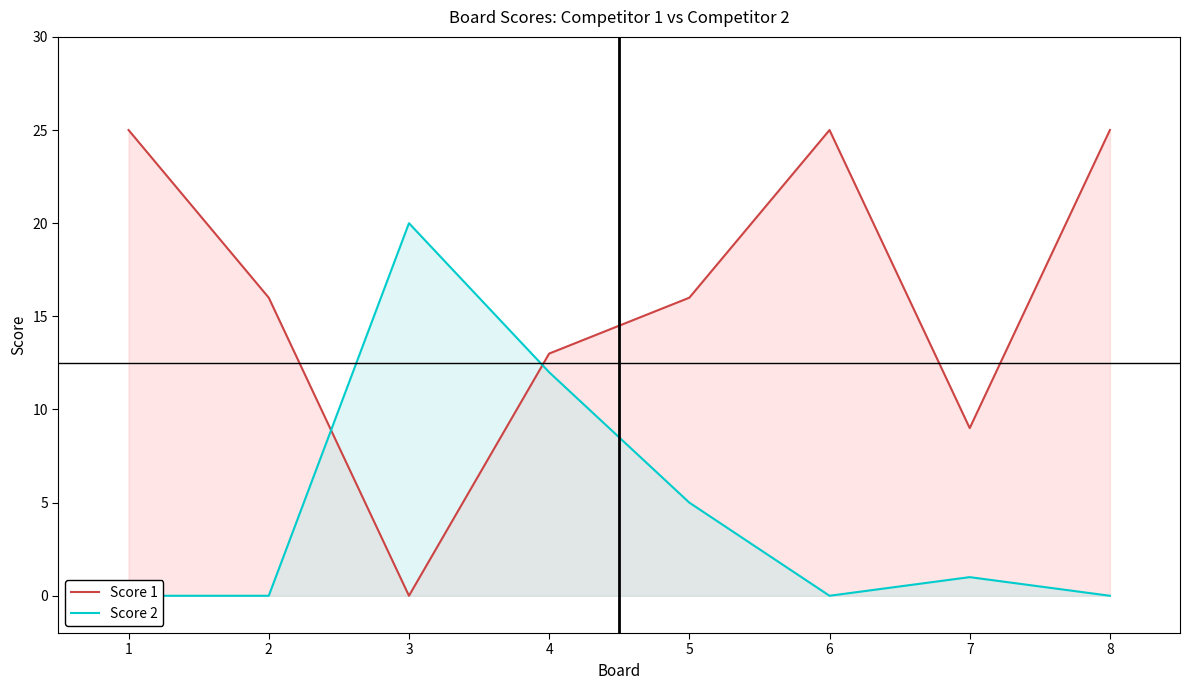

How many lines are shown in the chart?

2